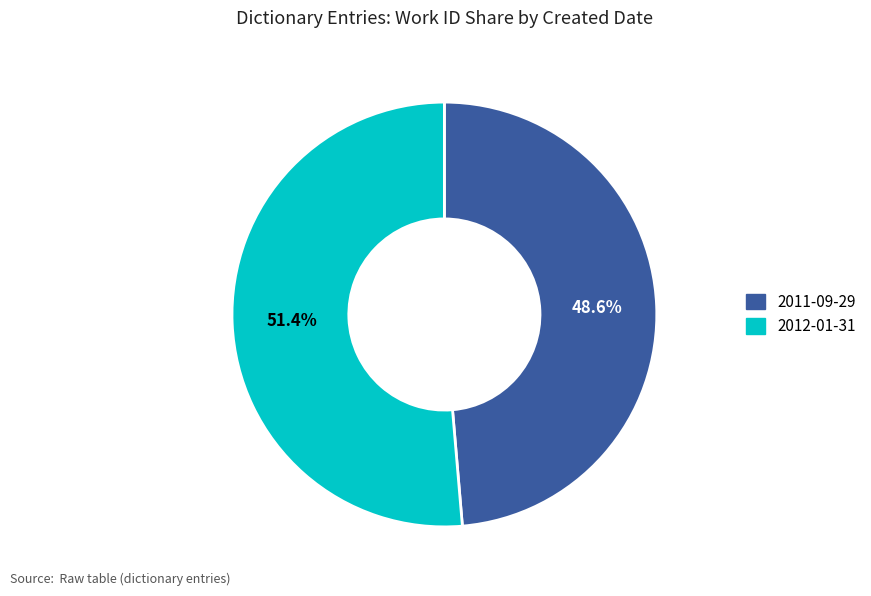

To the nearest percent, what is the average slice percentage?

50%